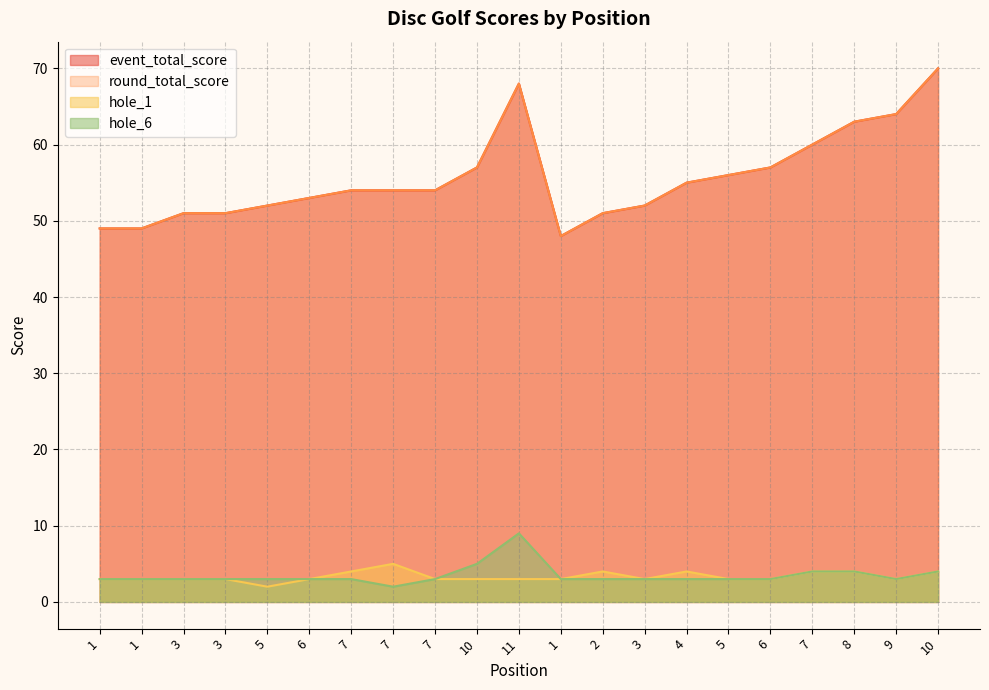

The event_total_score series shows 81 at 10. True or false?

False